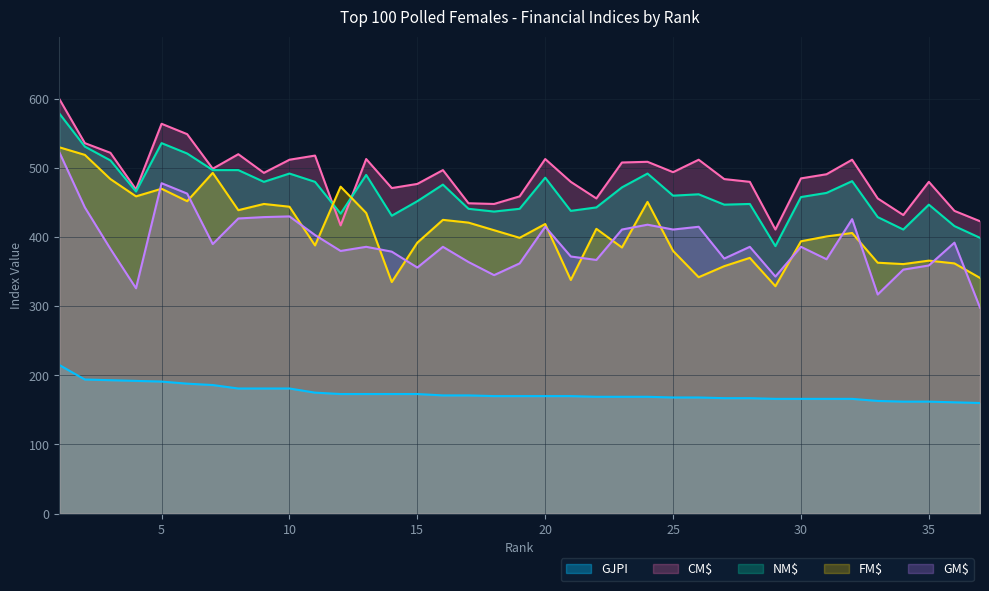

Which series has the widest spread of values?

GM$